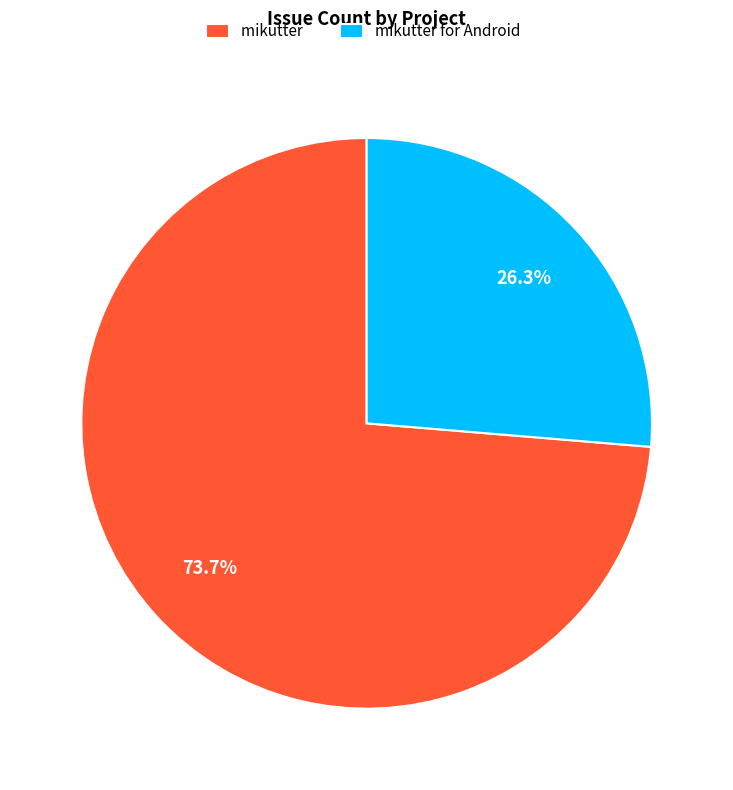

To the nearest percent, what is the average slice percentage?

50%